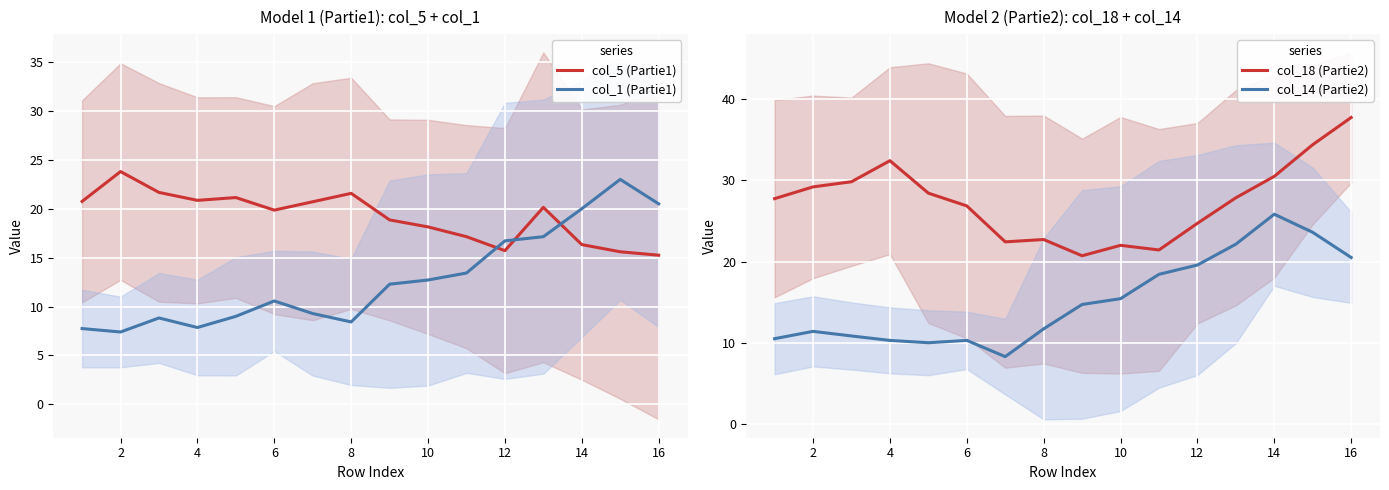

At which label does col_5 (Partie1) reach its peak?

2